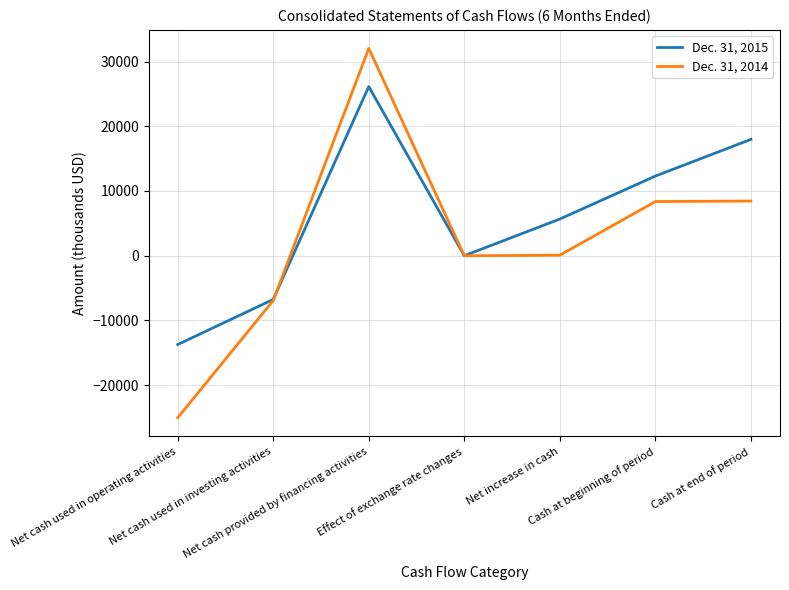

How many Dec. 31, 2015 values are between -6750 and 17971?

5